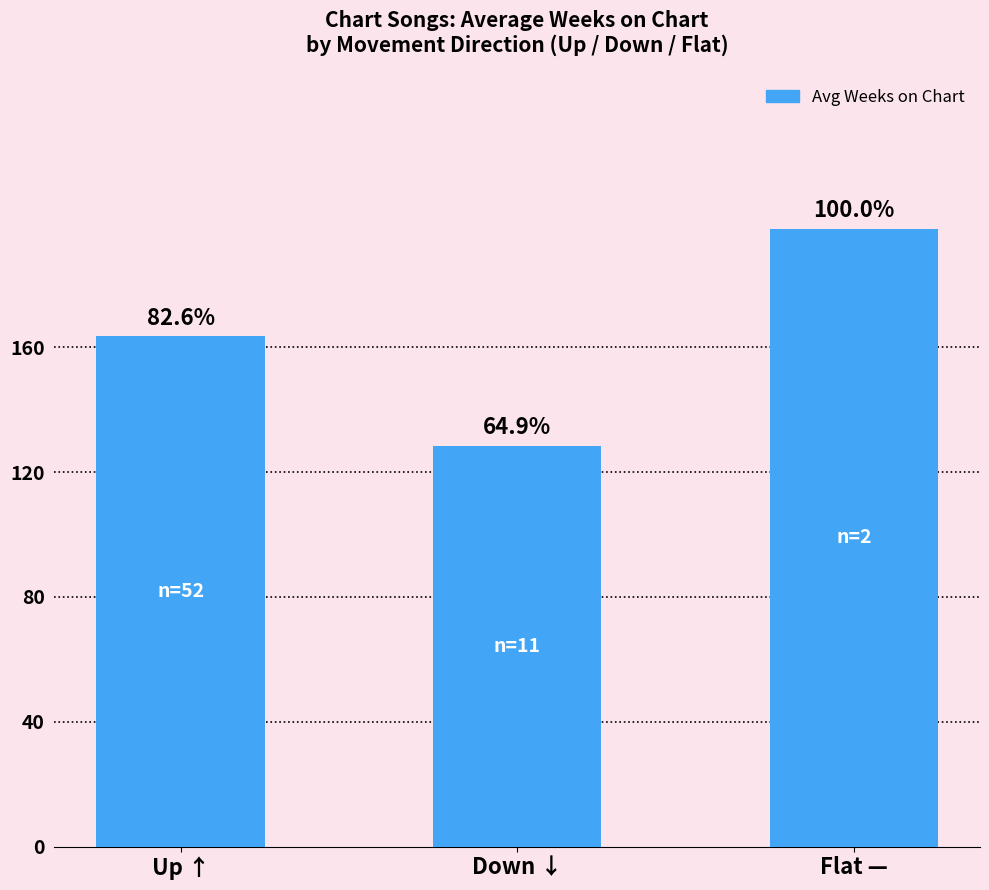

What is the difference between the maximum and minimum values?

69.5